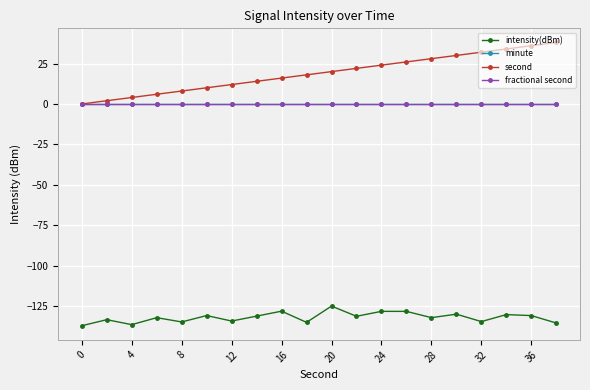

Which series has the largest total across all categories?

second